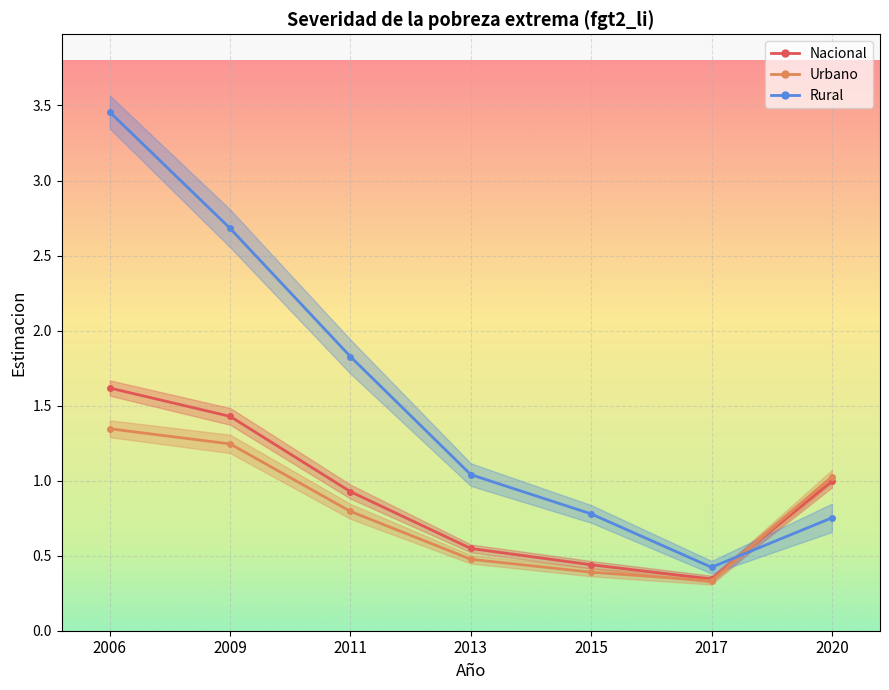

True or false: Urbano_Estimacion has a value of 0.2 at 2011.

False